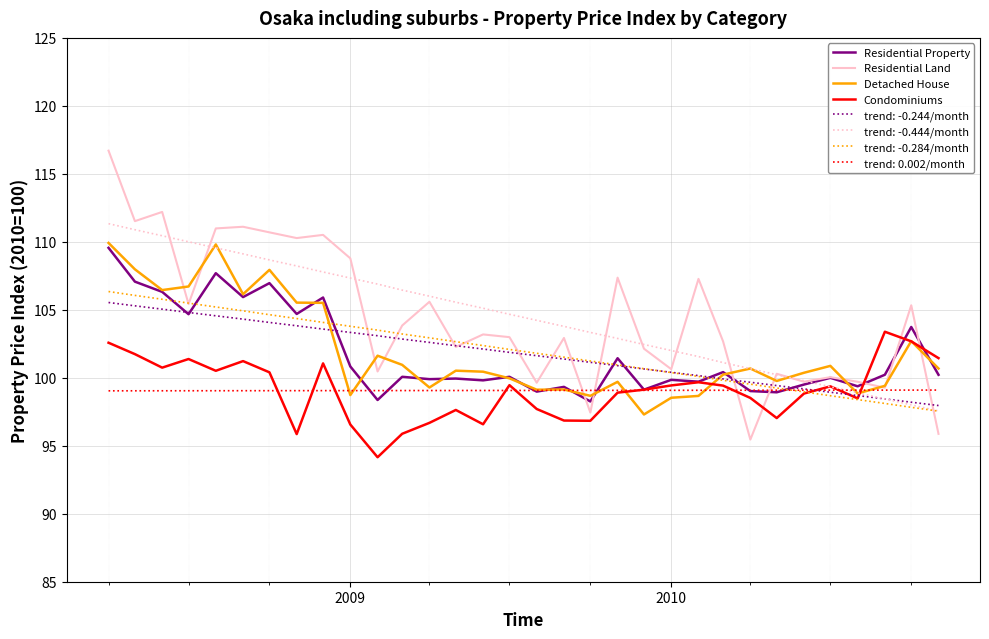

Does the chart have visible grid lines?

Yes